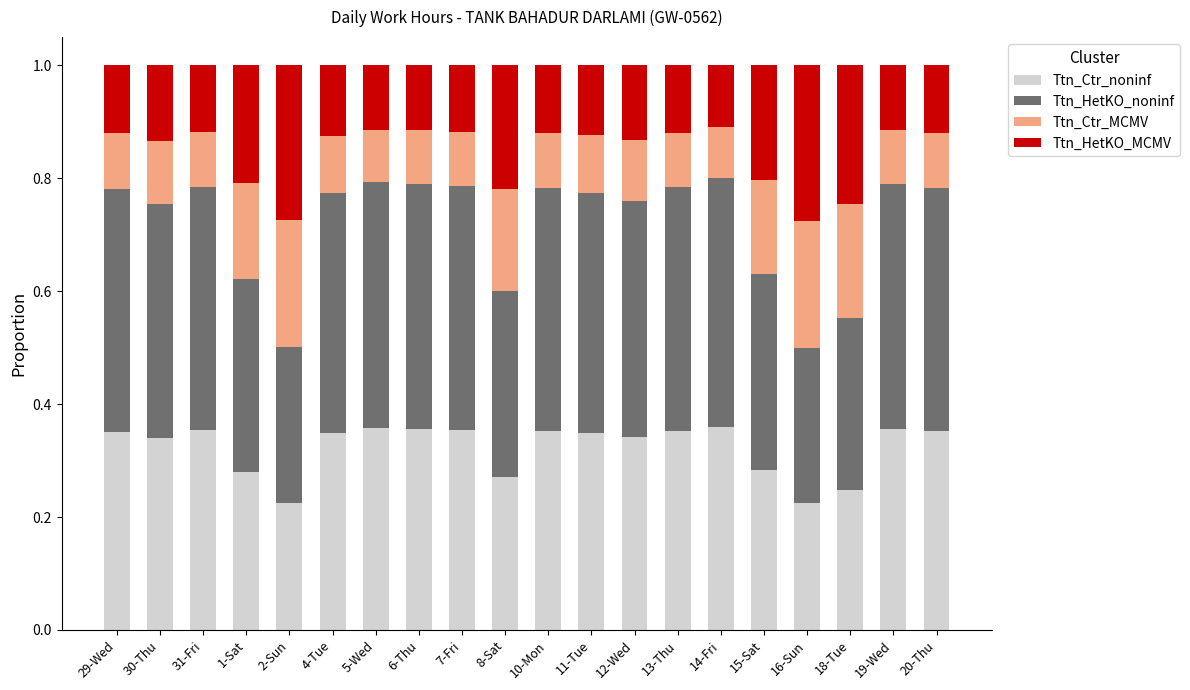

What is the sum of all Ttn_Ctr_noninf values?

6.5